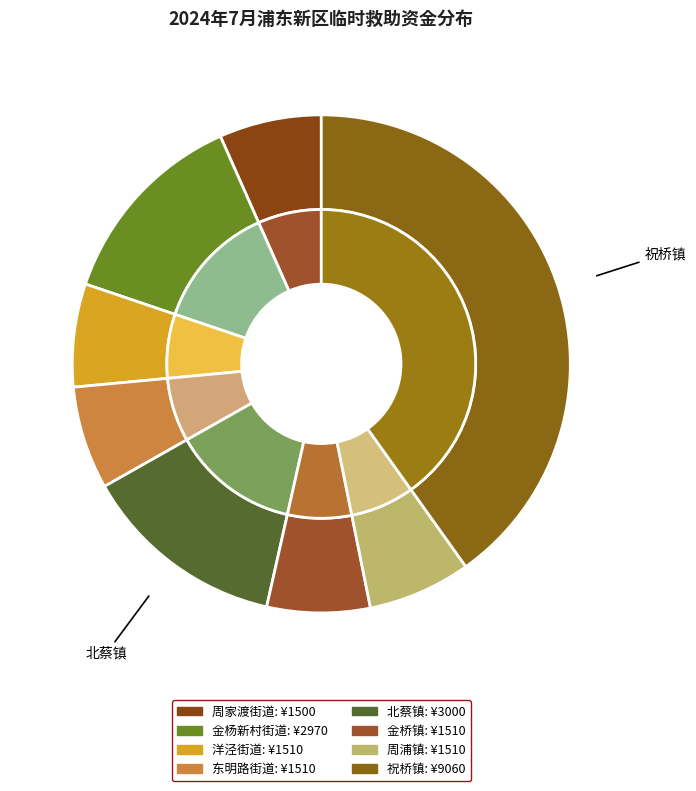

Does 祝桥镇 account for over 50% of the chart?

No